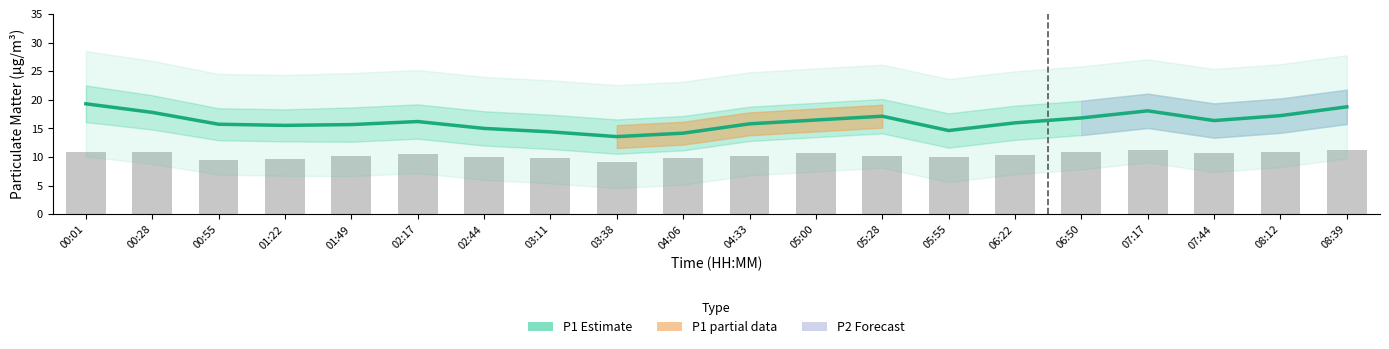

What is the difference between the maximum and minimum values in the P1 (Estimate) series?

5.7